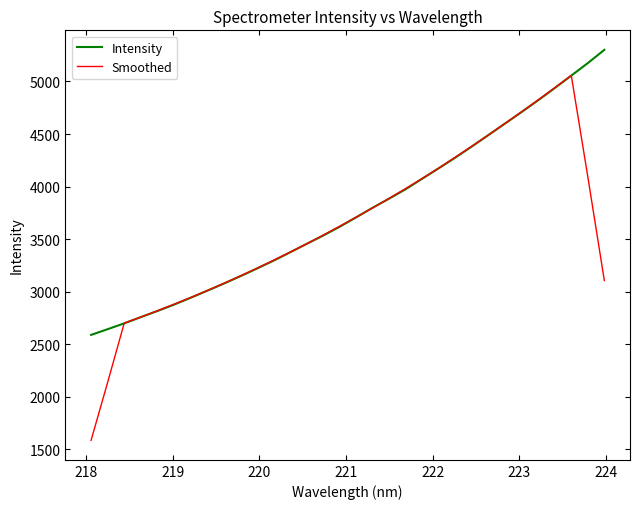

List the series in order of their peak value, highest first.

Intensity, Smoothed